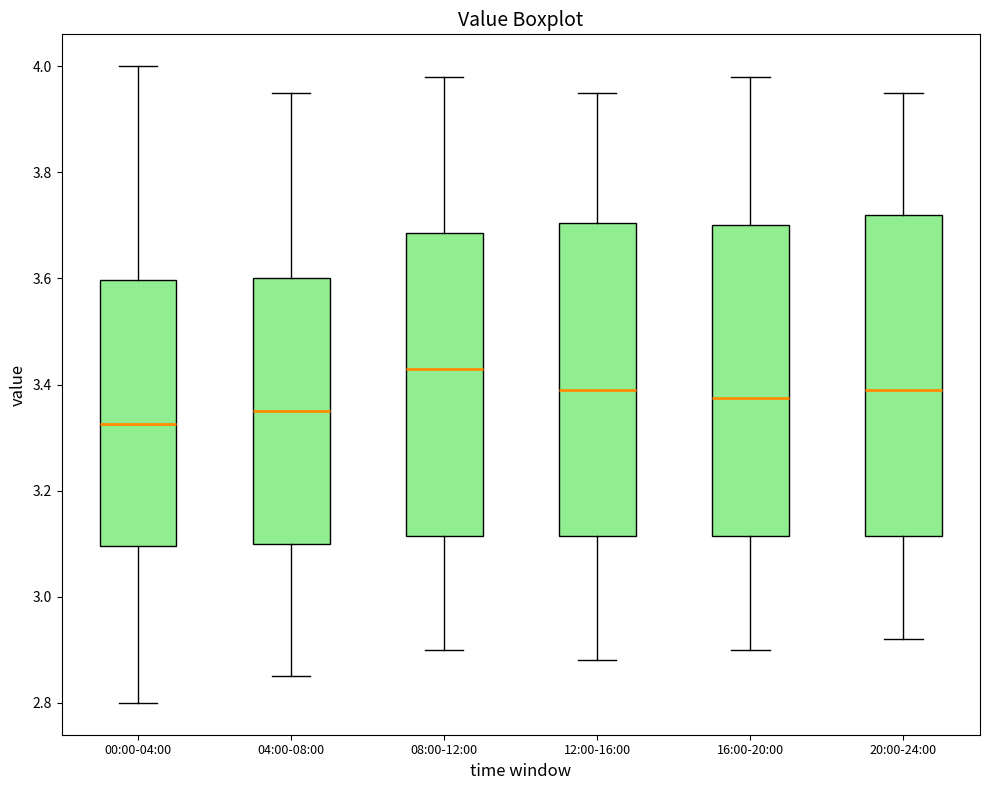

Reading left to right, read every box against the y-axis: the position of its median line, the range the box covers, and the ends of its whiskers. The values are not printed on the chart, so give them approximately, as read against the axis.

00:00-04:00: median 3.32, box 3.10 to 3.60, whiskers 2.80 to 4.00
04:00-08:00: median 3.36, box 3.10 to 3.60, whiskers 2.86 to 3.96
08:00-12:00: median 3.44, box 3.12 to 3.68, whiskers 2.90 to 3.98
12:00-16:00: median 3.40, box 3.12 to 3.70, whiskers 2.88 to 3.96
16:00-20:00: median 3.38, box 3.12 to 3.70, whiskers 2.90 to 3.98
20:00-24:00: median 3.40, box 3.12 to 3.72, whiskers 2.92 to 3.96